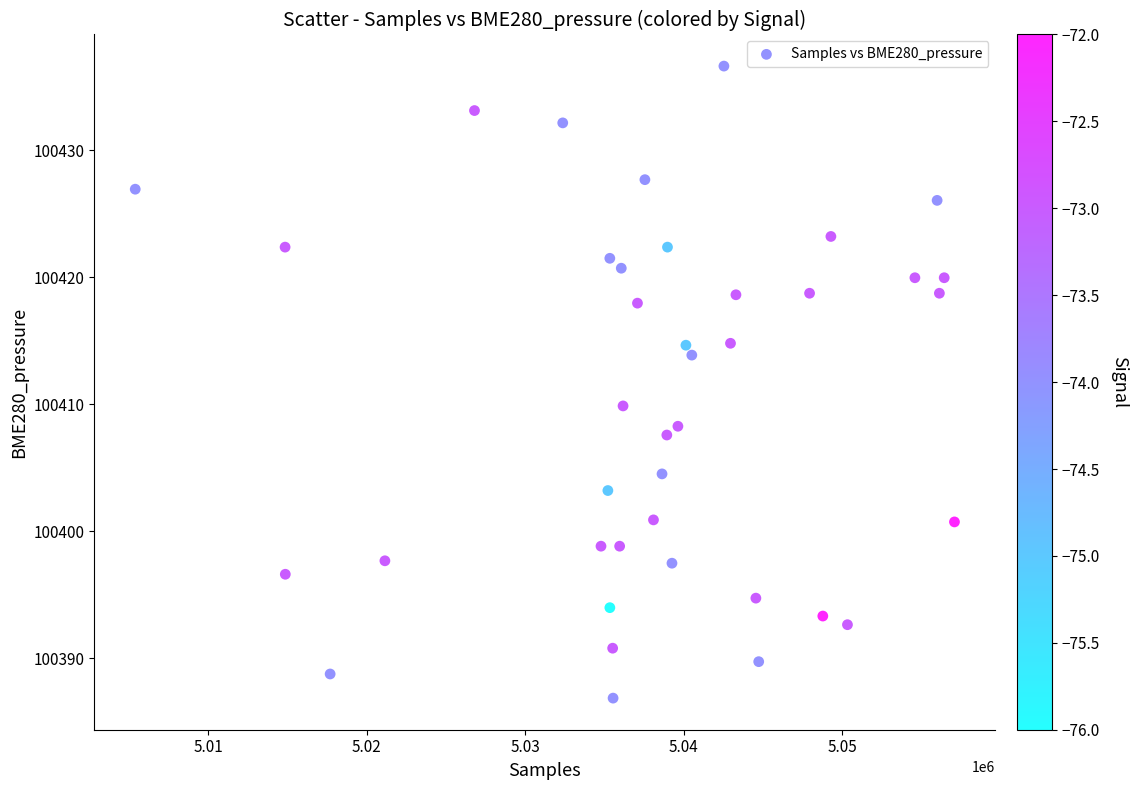

What Y value in the scatter plot is closest to 100411?

100409.9